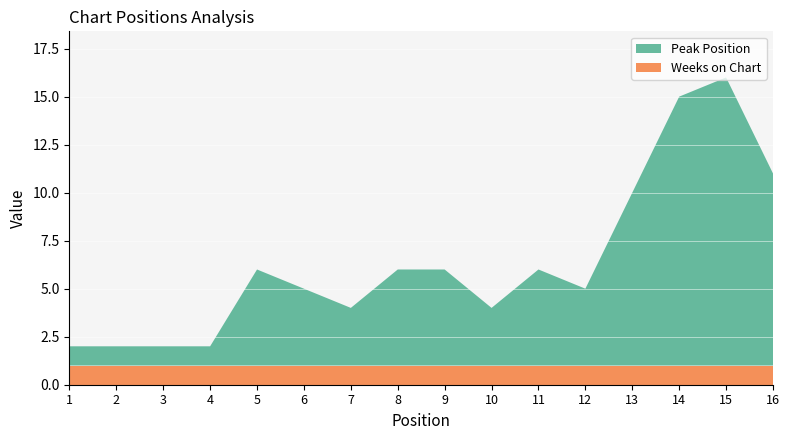

Reading left to right, extract all data points from this chart.

Peak Position: 1	1	1	1	5	4	3	5	5	3	5	4	9	14	15	10
Weeks on Chart: 1	1	1	1	1	1	1	1	1	1	1	1	1	1	1	1